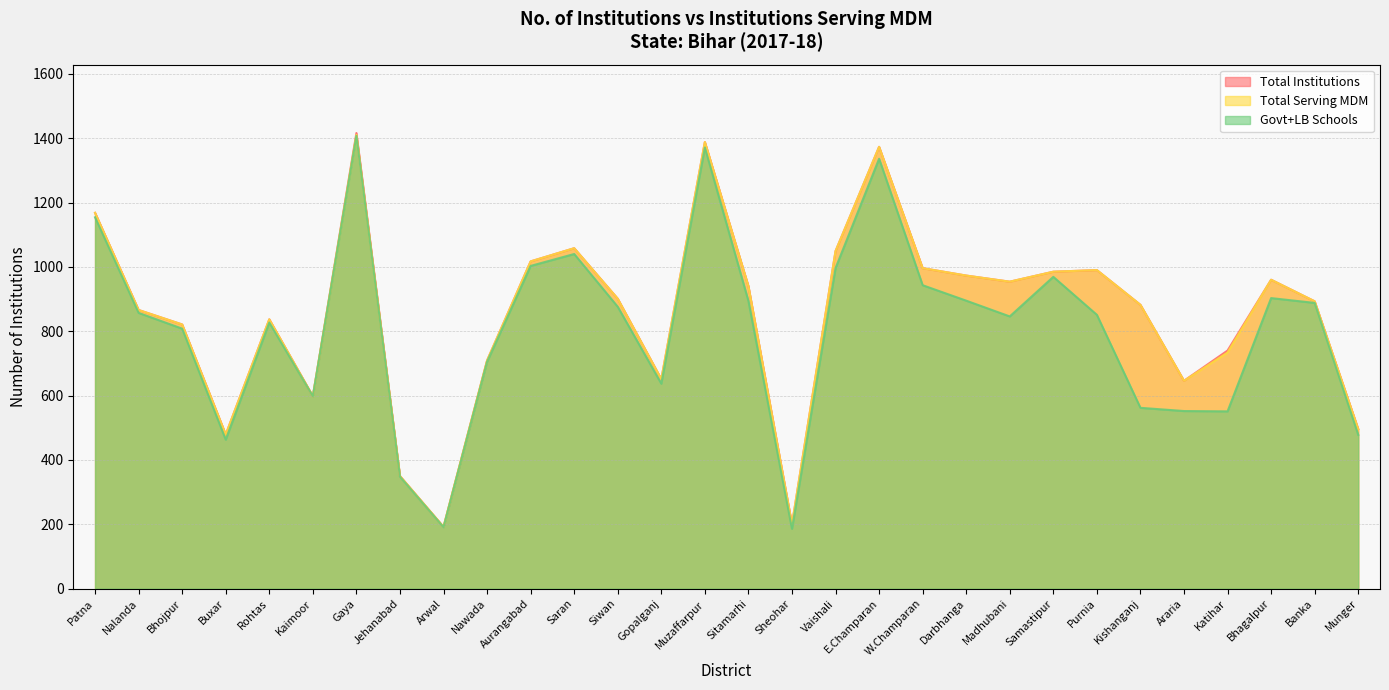

Which has a higher value, Katihar or Buxar?

Katihar